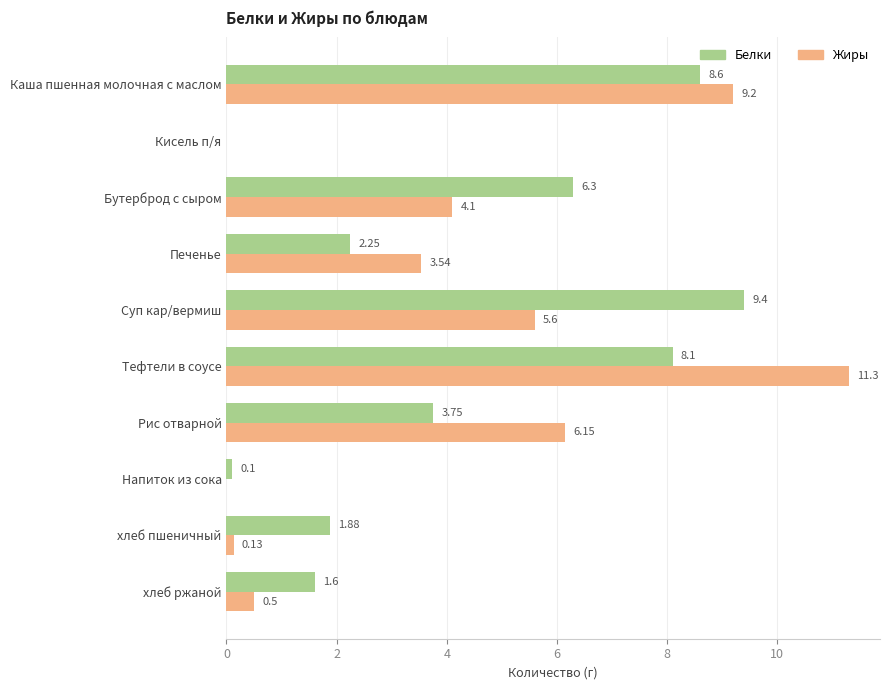

Is the value of Жиры at Рис отварной greater than the value of Белки at хлеб пшеничный?

Yes